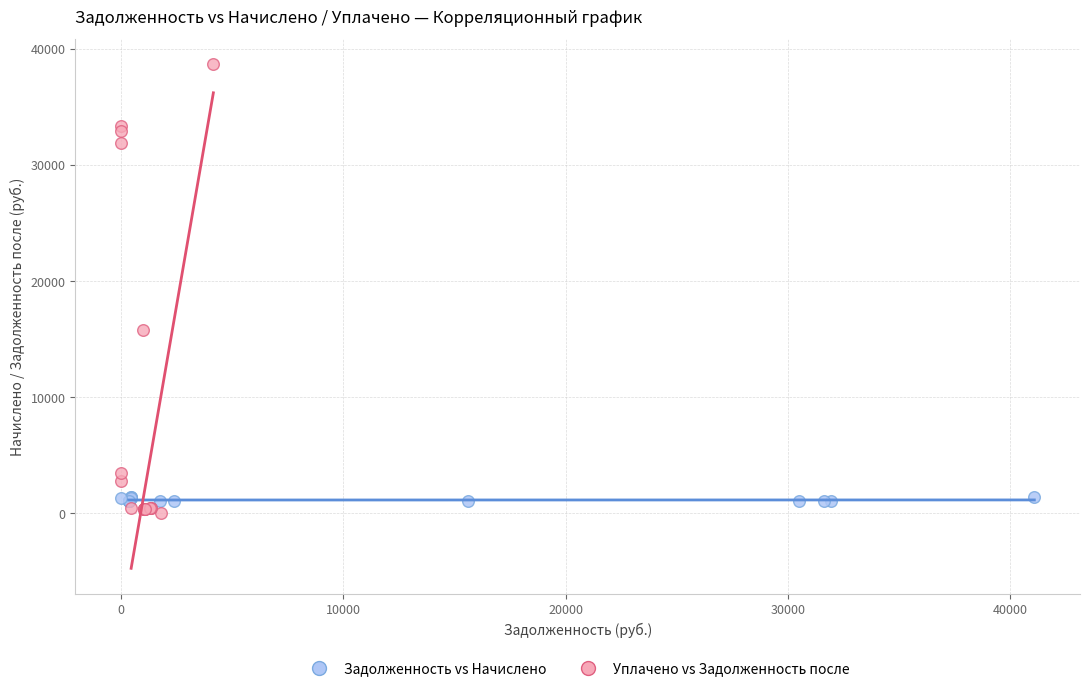

Which series contains the highest Y value?

Уплачено vs Задолженность после